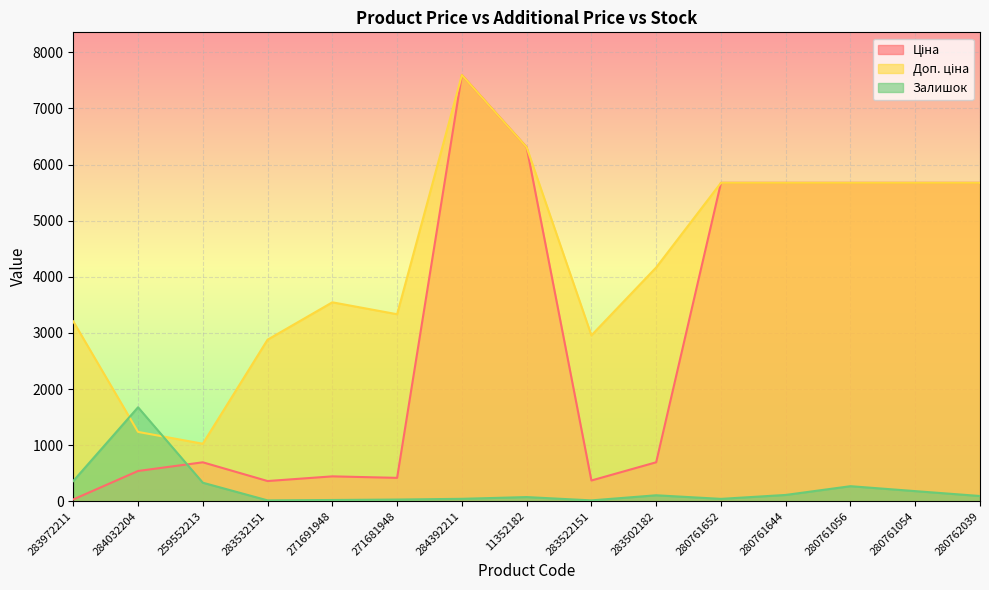

What is the approximate value of Залишок at 11352182?

74.0